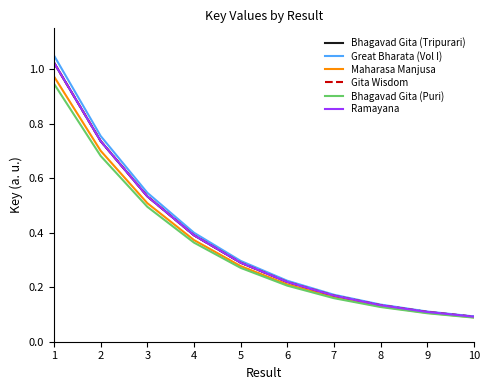

What is the total value across all series at 9?

0.6